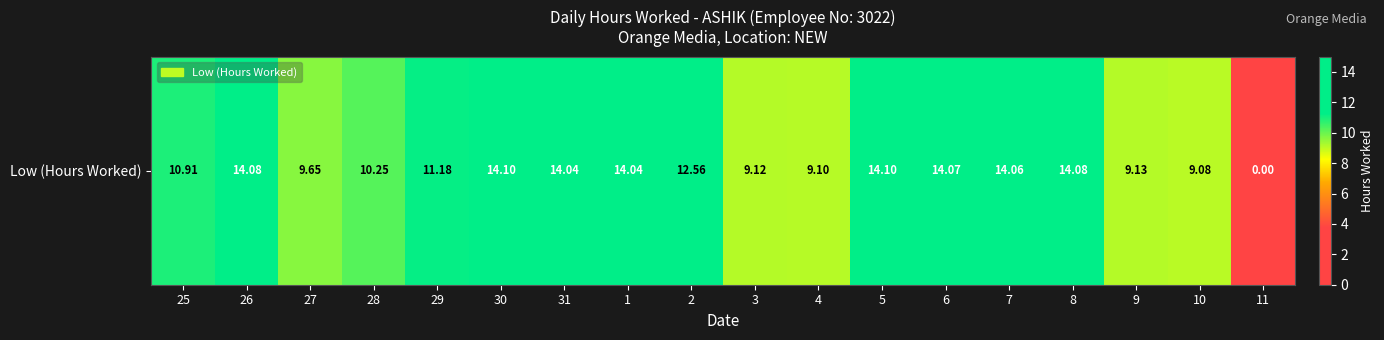

Rank the categories by value from highest to lowest.

30, 5, 26, 8, 6, 7, 31, 1, 2, 29, 25, 28, 27, 9, 3, 4, 10, 11